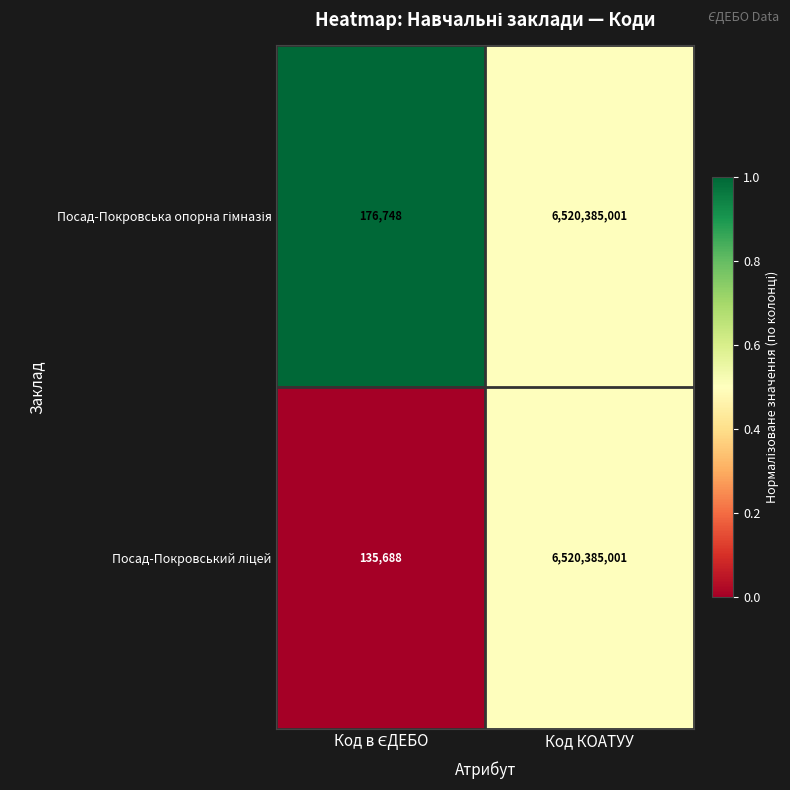

What is the total value across all series at Код КОАТУУ?

13040770002